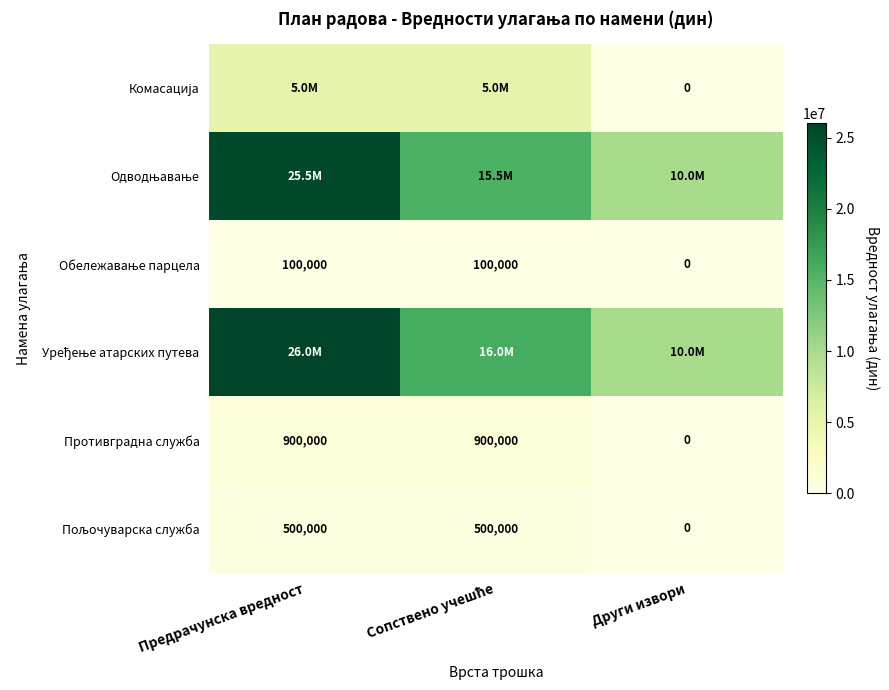

List the series in order of their peak value, lowest first.

Обележавање парцела, Пољочуварска служба, Противградна служба, Комасација, Одводњавање, Уређење атарских путева